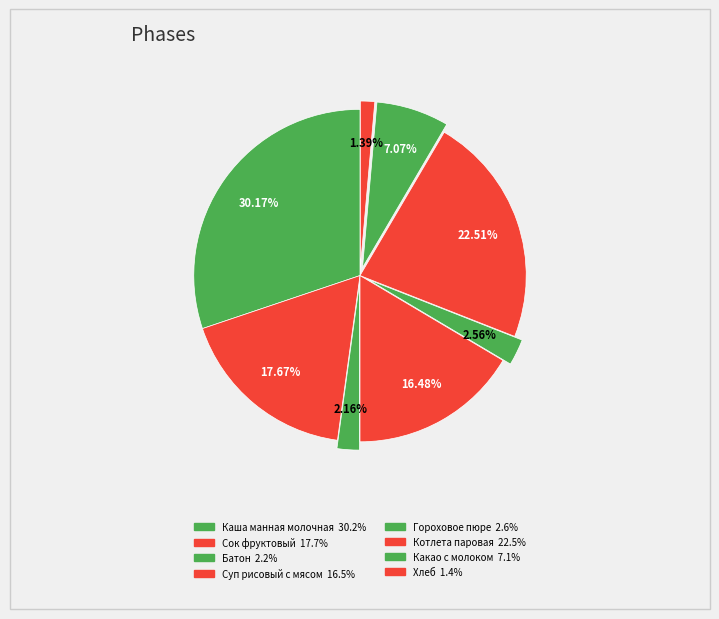

Which slice is the largest?

Каша манная молочная